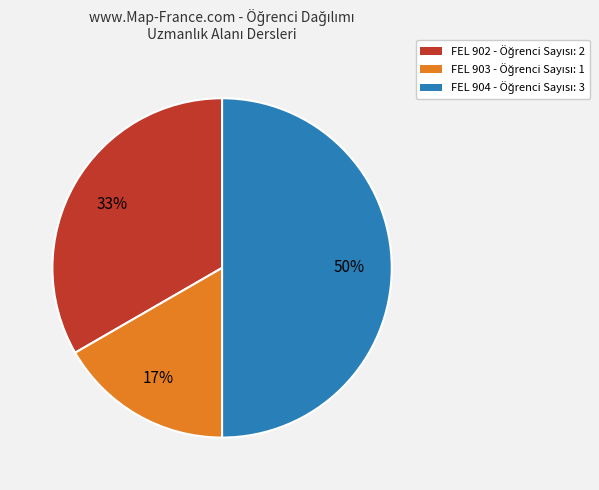

To the nearest percent, what is the difference between the largest and smallest slice percentages?

33%